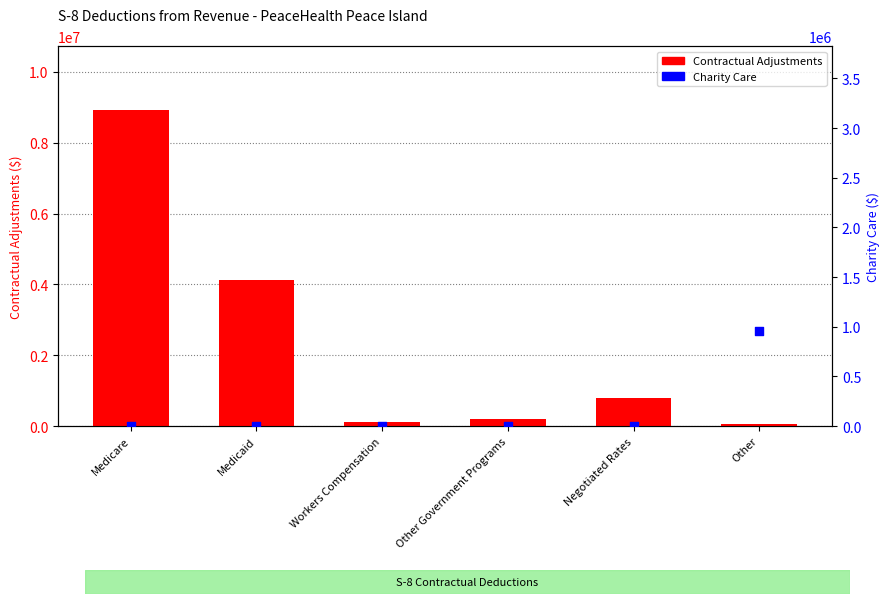

What is the total value across all series at Other Government Programs?

194539.4